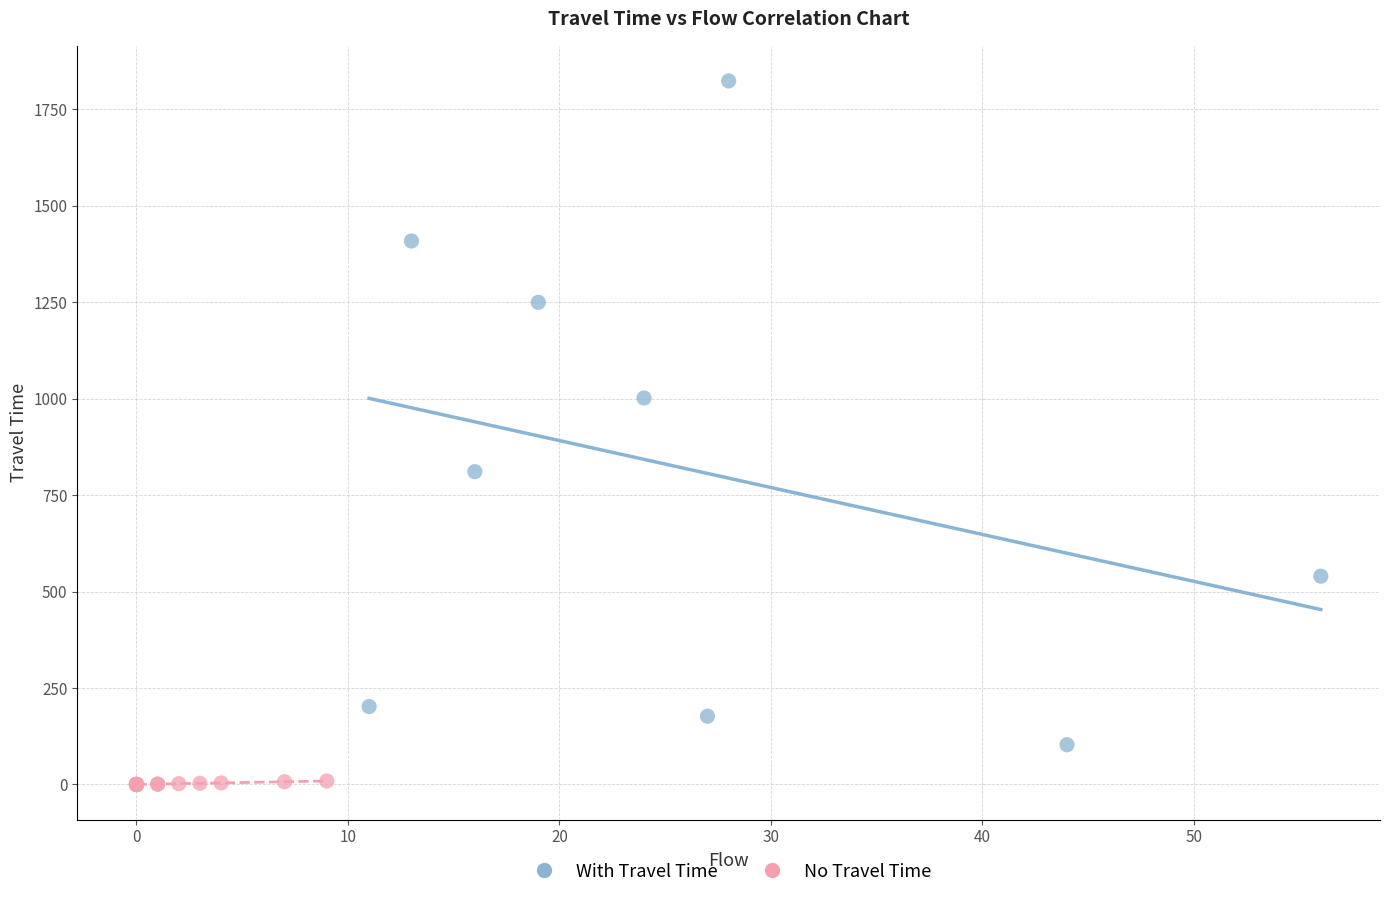

Which series contains the highest Y value?

With Travel Time